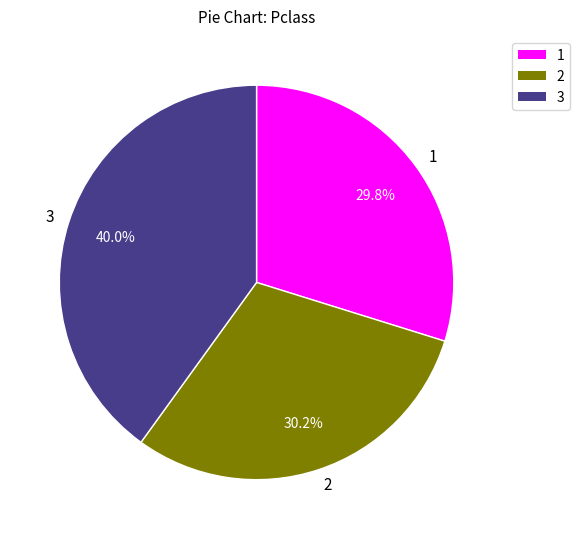

What is the largest slice in the pie chart?

3